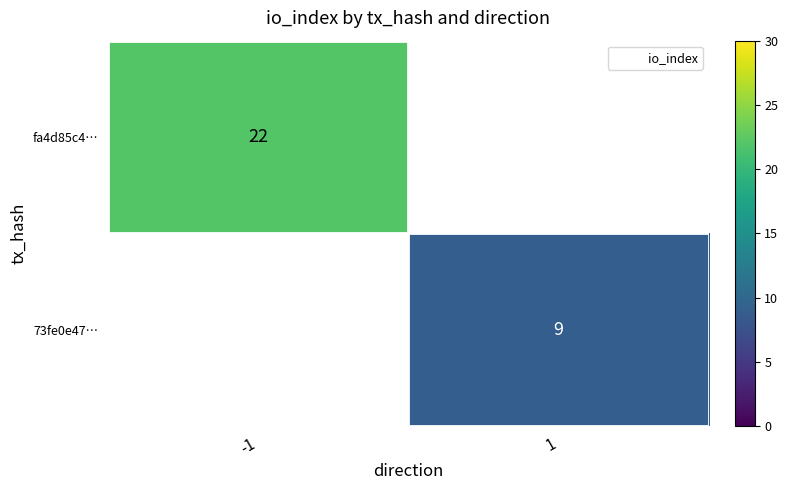

The 73fe0e47… series shows 3 at 1. True or false?

False